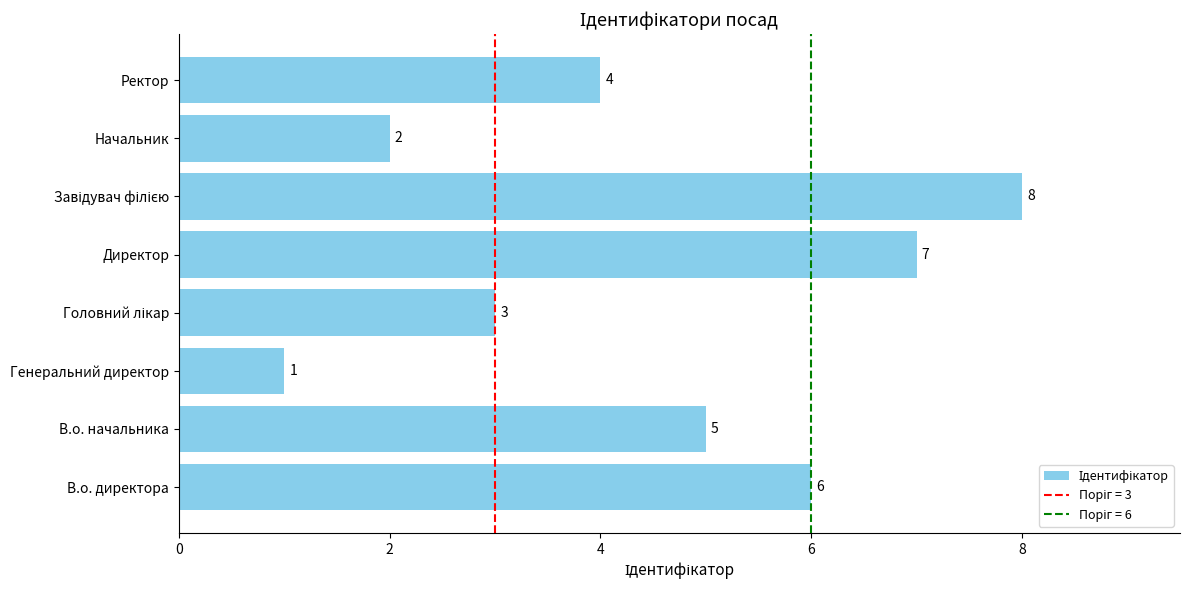

How many series are shown in this chart?

1